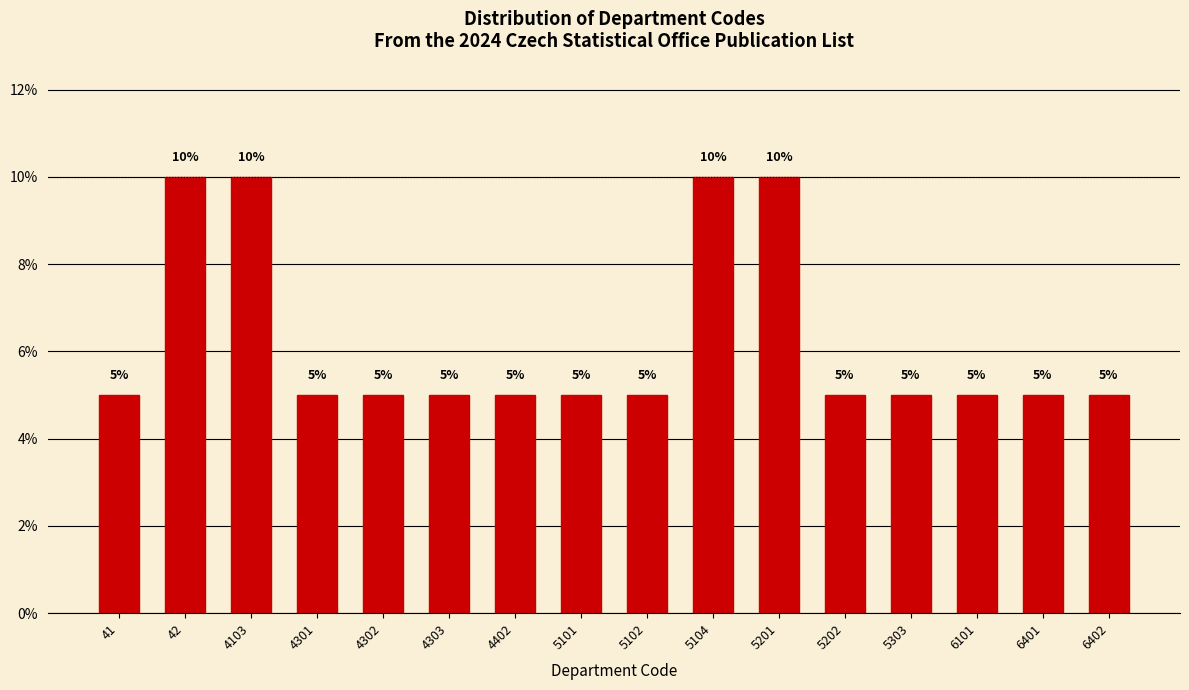

Reading left to right, list all the values displayed in this chart.

5	10	10	5	5	5	5	5	5	10	10	5	5	5	5	5